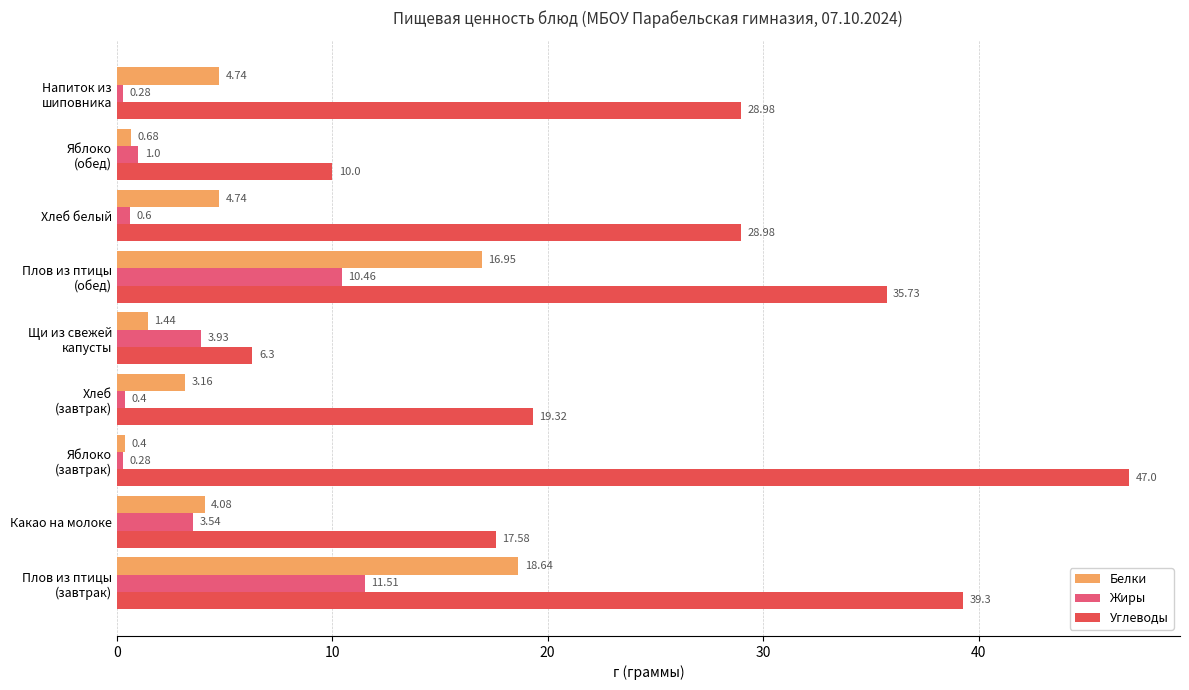

What is the difference between the second highest and minimum values in the Жиры series?

10.2